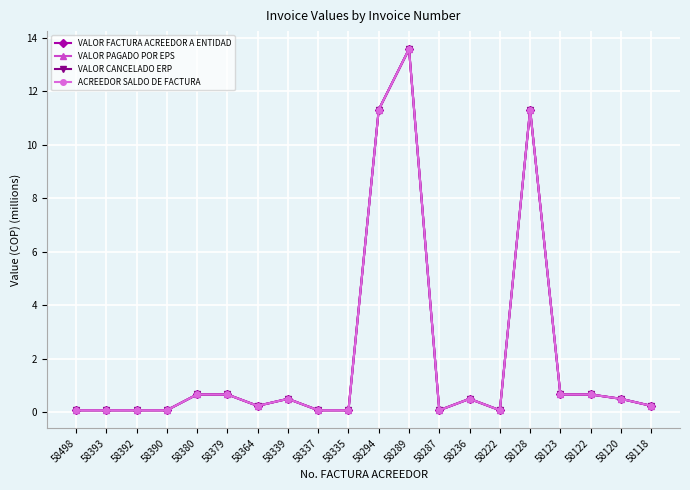

What is the difference between the maximum and second lowest values in the VALOR CANCELADO ERP series?

13.5